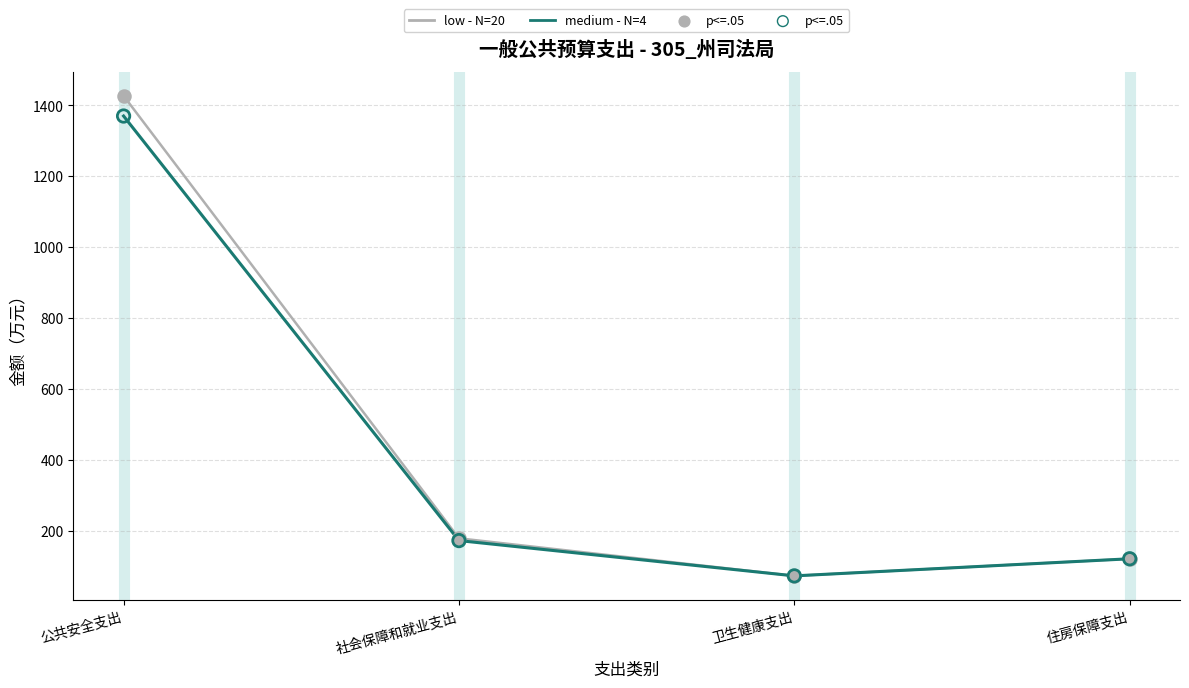

At how many categories does at least one series exceed 1399?

1